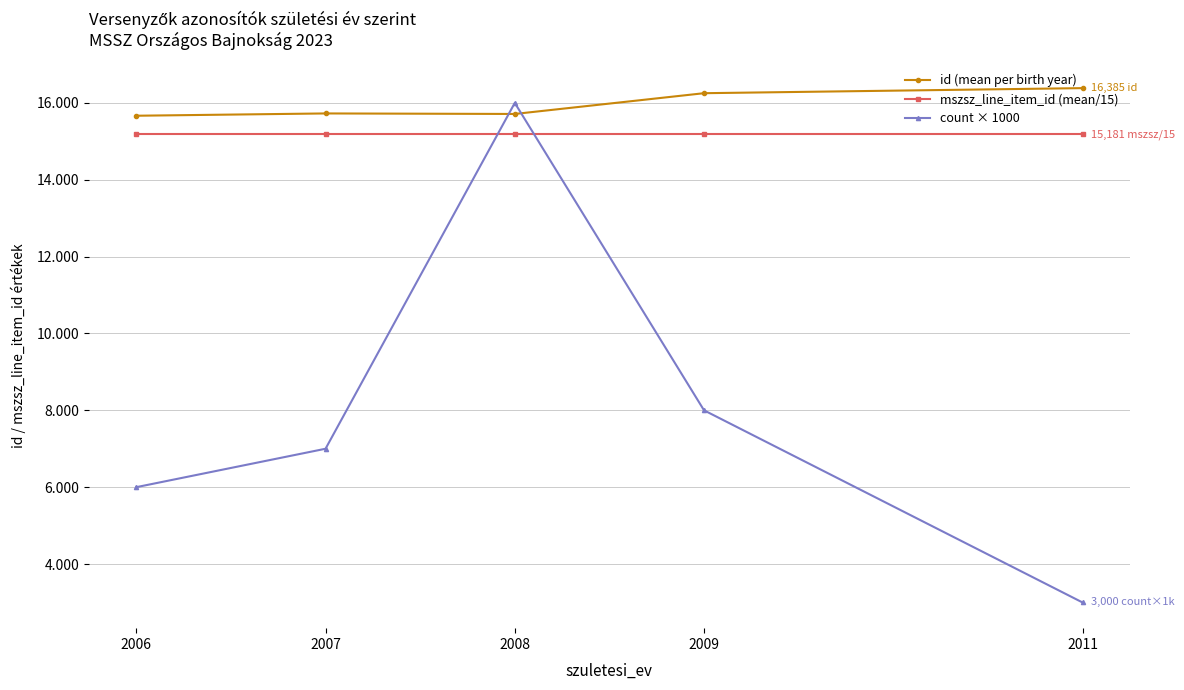

At which label is mszsz_line_item_id (mean/15) closest to 15181?

2006